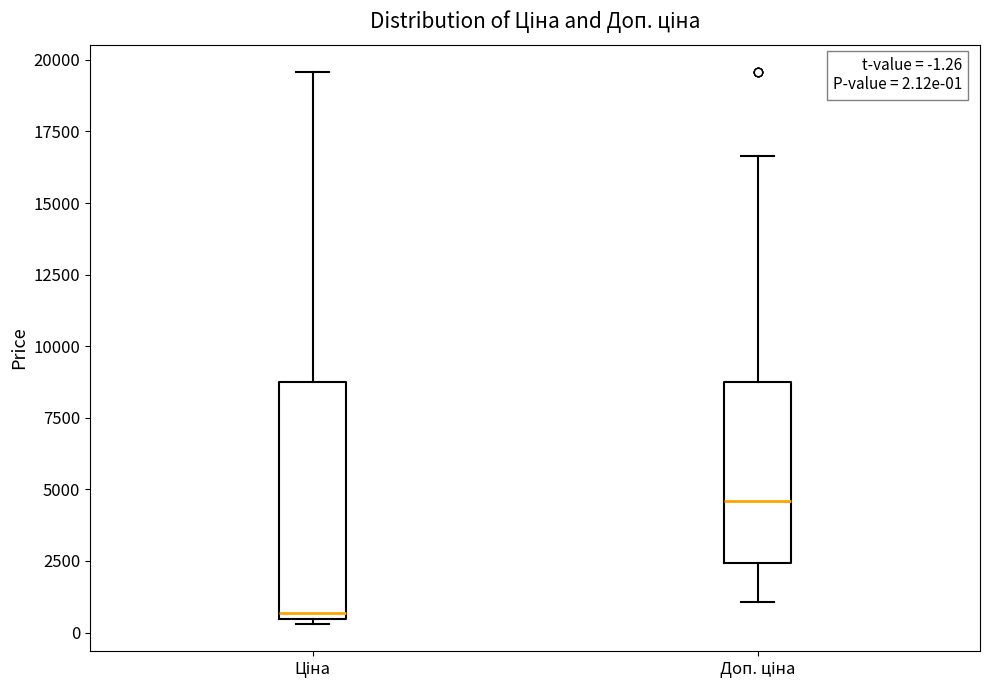

Comparing the boxes themselves (not the whiskers), which one is the tallest?

Ціна